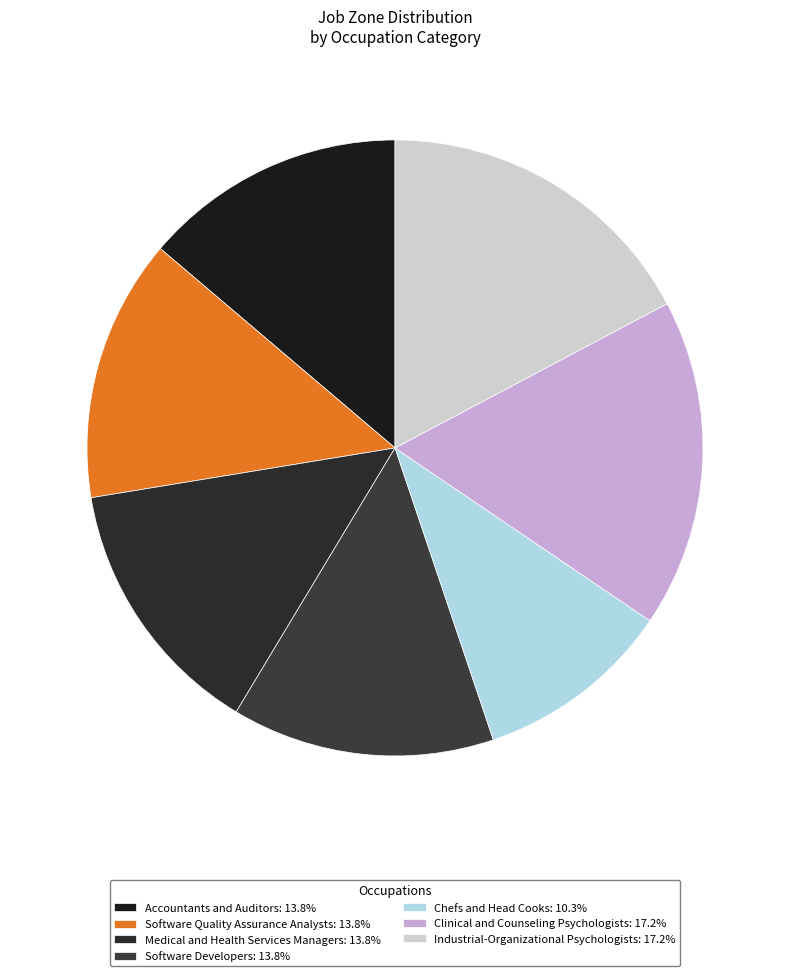

Does Industrial-Organizational Psychologists account for over 50% of the chart?

No